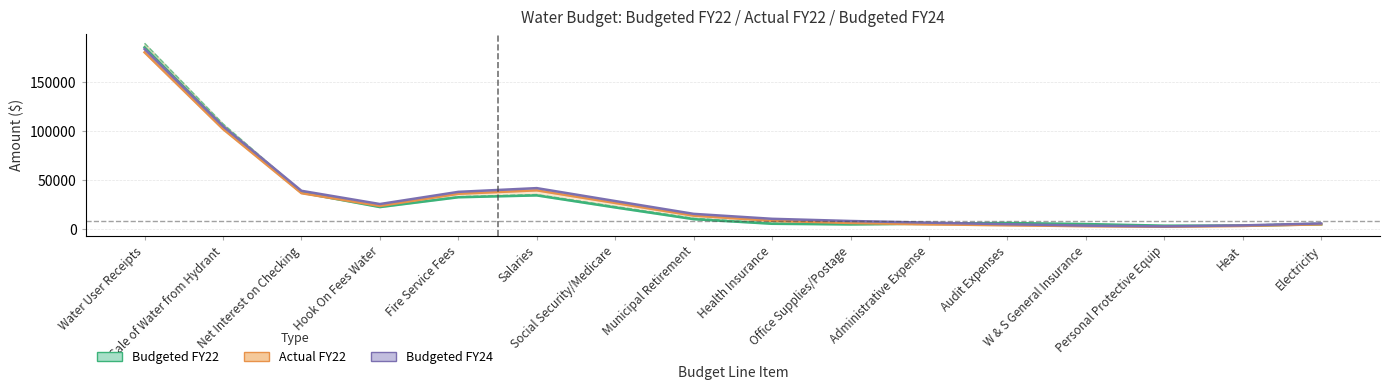

What is the lowest value of the Actual FY22 series?

2736.0